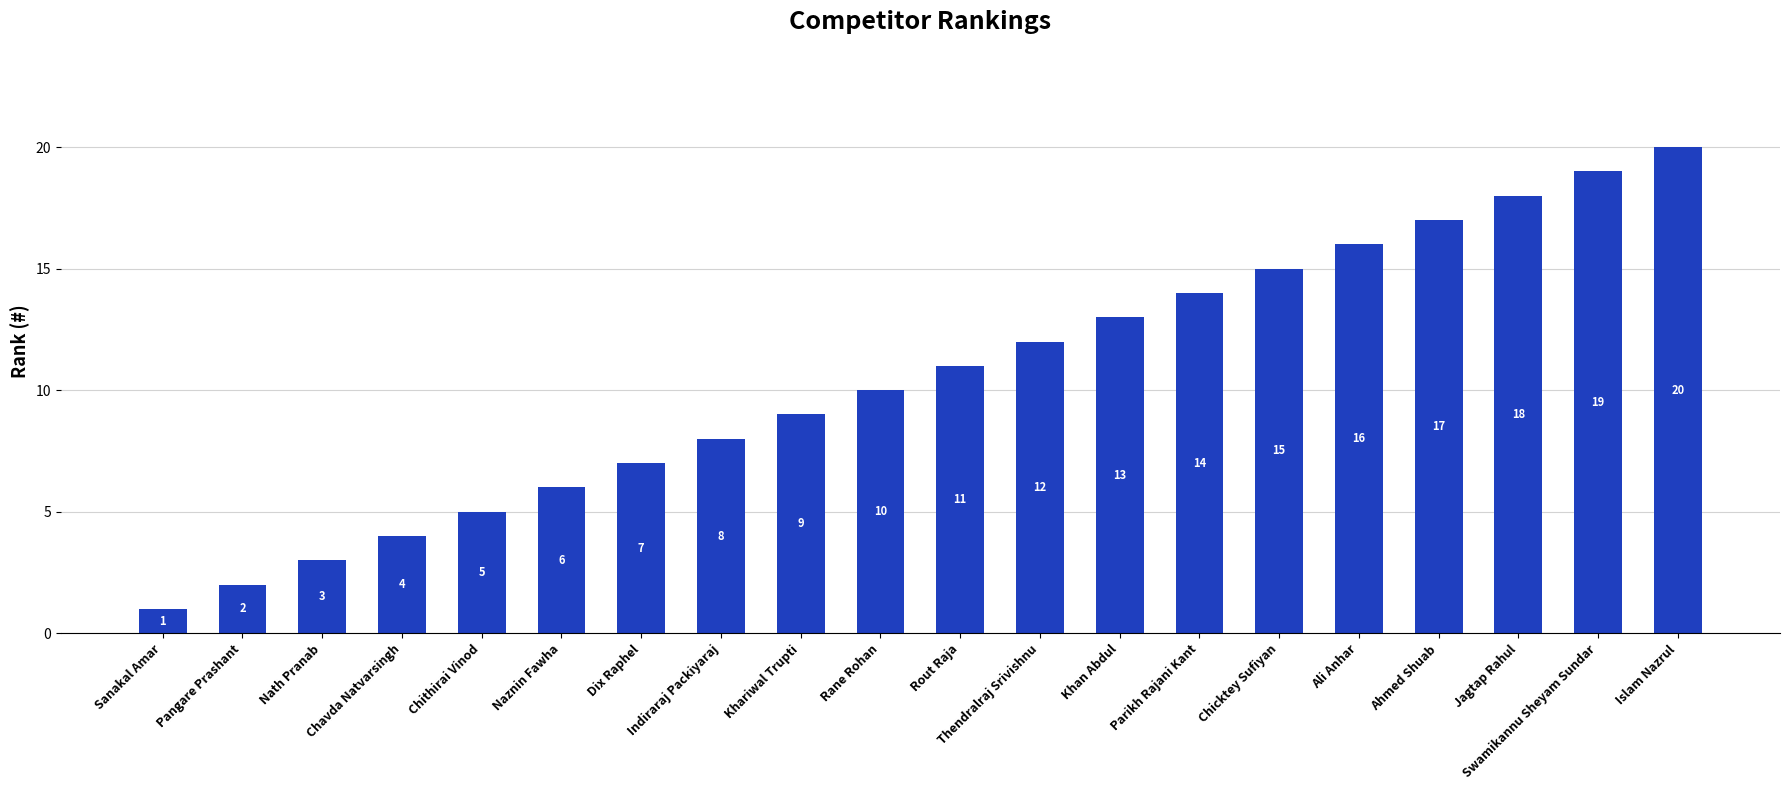

What is the label of the 14th bar from the left?

Parikh Rajani Kant